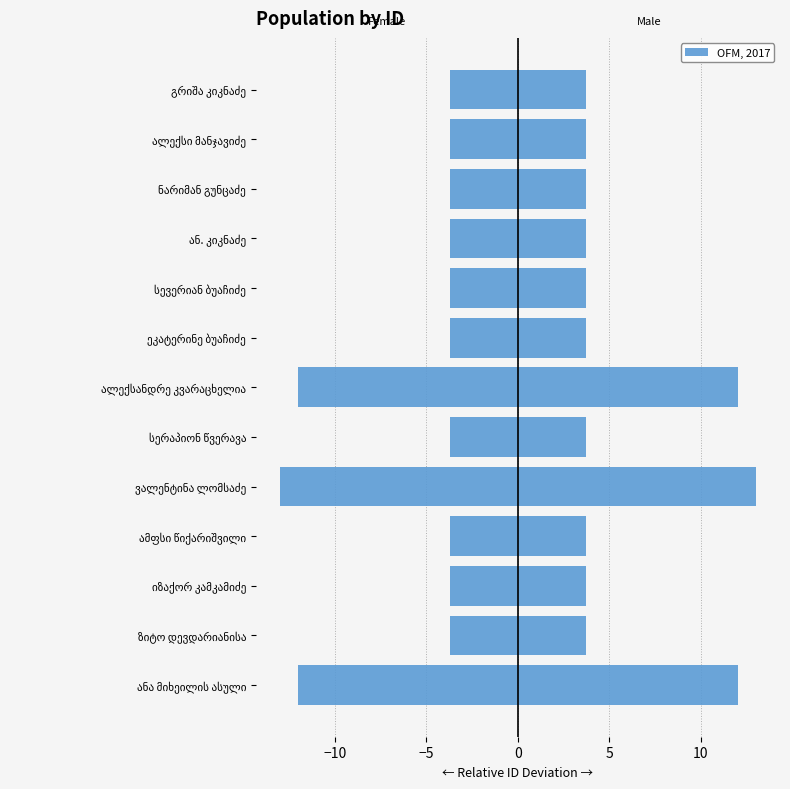

What is the value of the 9th bar from the left?

-3.7